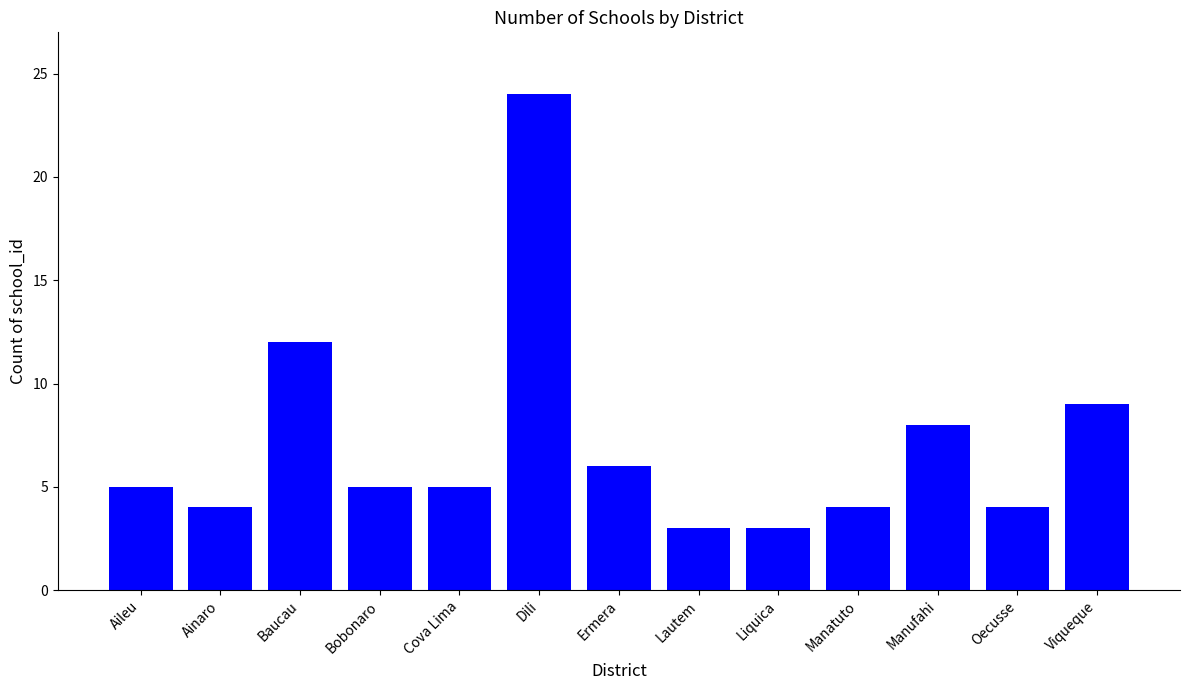

What is the average value?

7